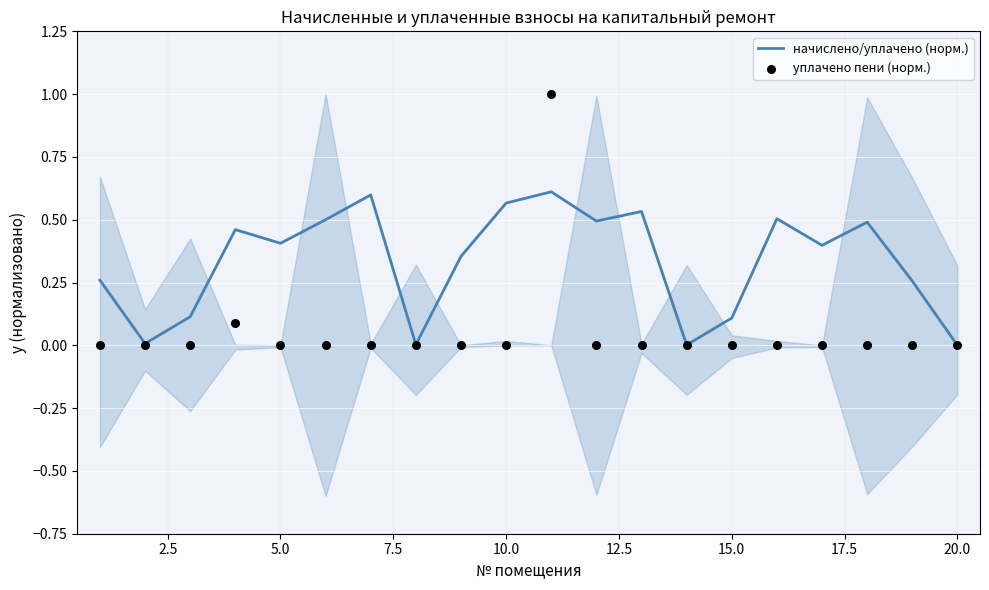

At how many categories does at least one series exceed 0?

19